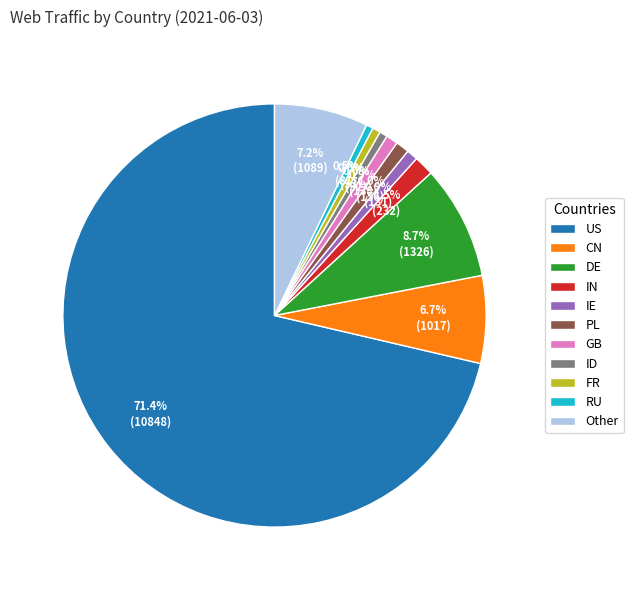

What is the largest slice in the pie chart?

US